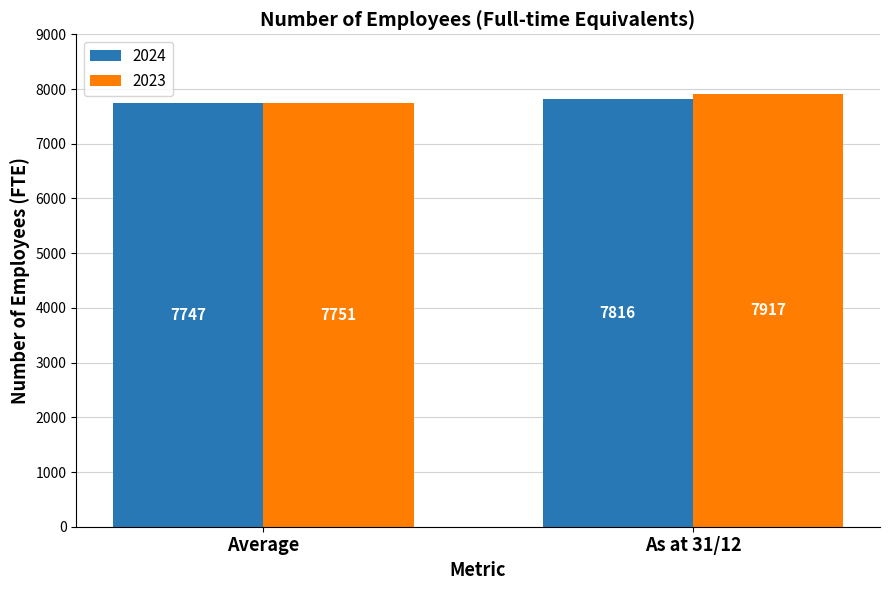

How many data points in 2024 are less than 7816?

1